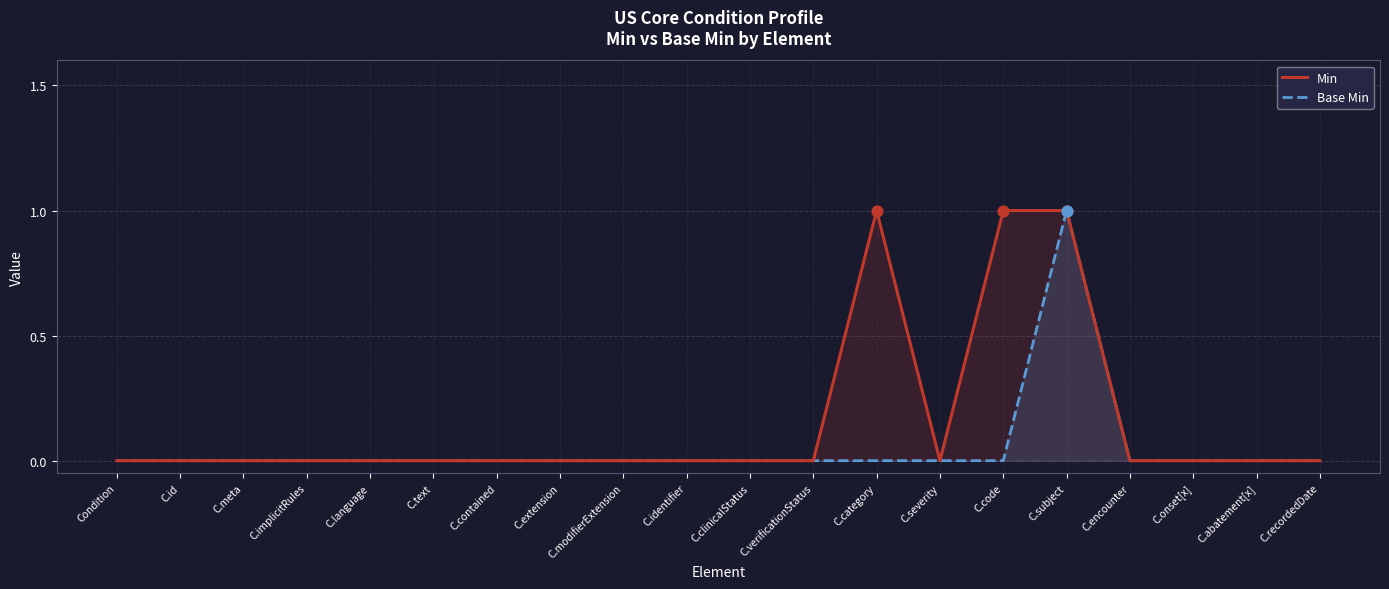

At which category is the sum across all series the highest?

C.subject